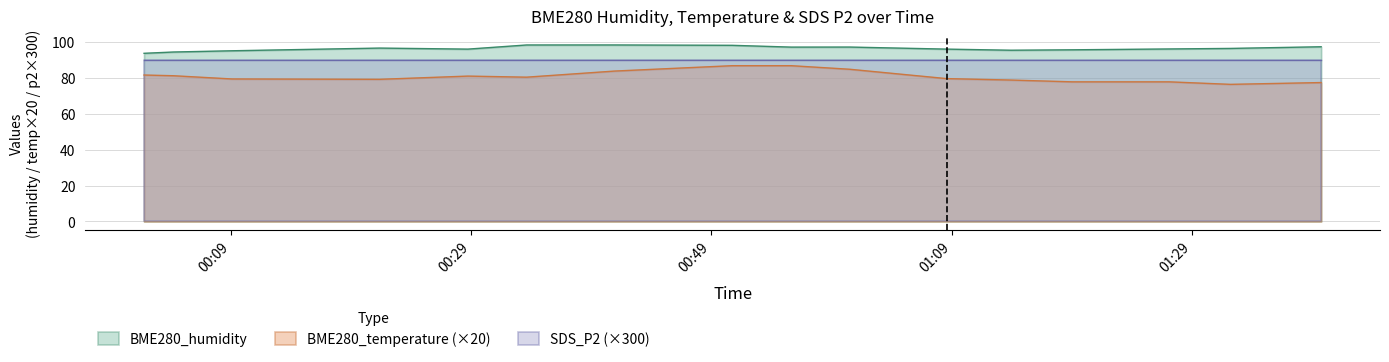

What is the sum of all SDS_P2 values?

4.8